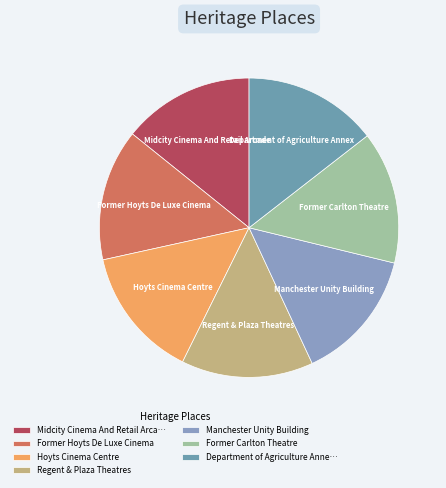

Combined, do Hoyts Cinema Centre and Former Hoyts De Luxe Cinema account for over 50%?

No